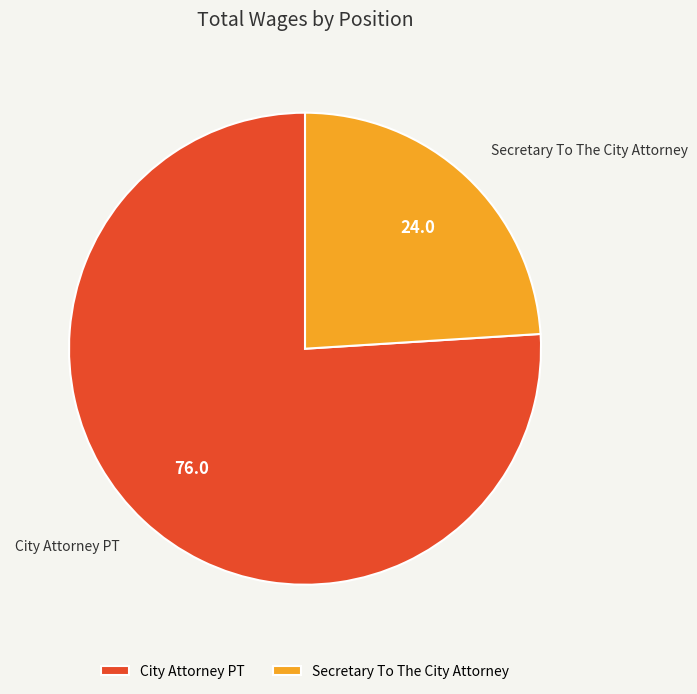

True or false: City Attorney PT accounts for 76% of the total.

True